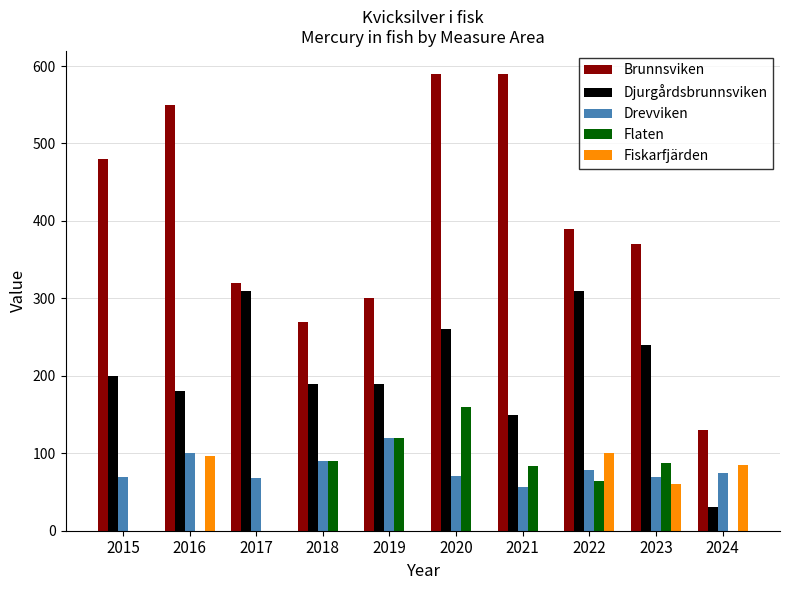

The Flaten series shows -68 at 2017. True or false?

False